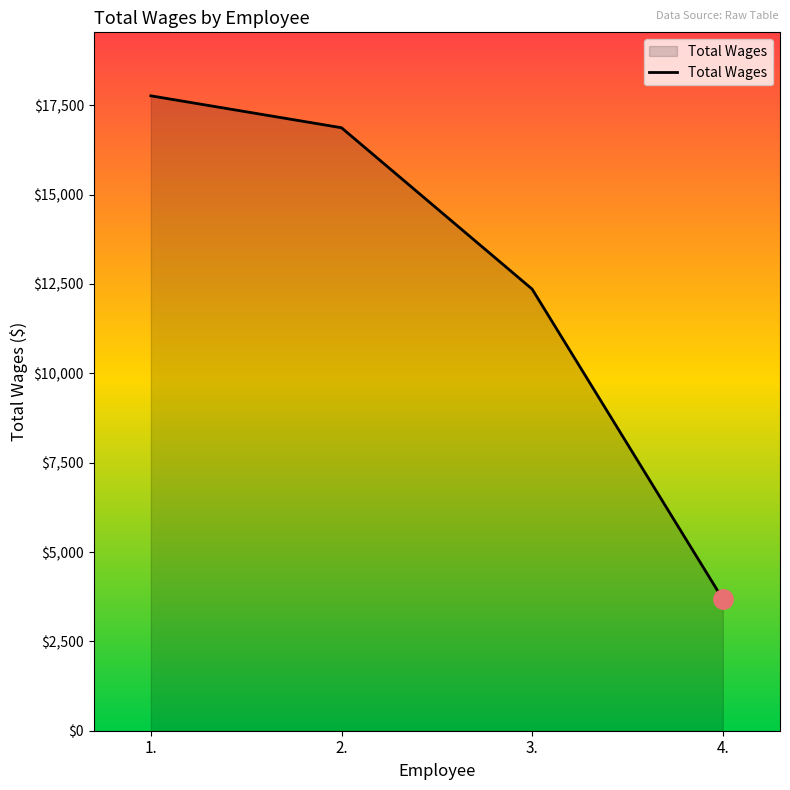

Reading left to right, what are all the values shown in this chart?

1.=17765	2.=16872	3.=12356	4.=3682